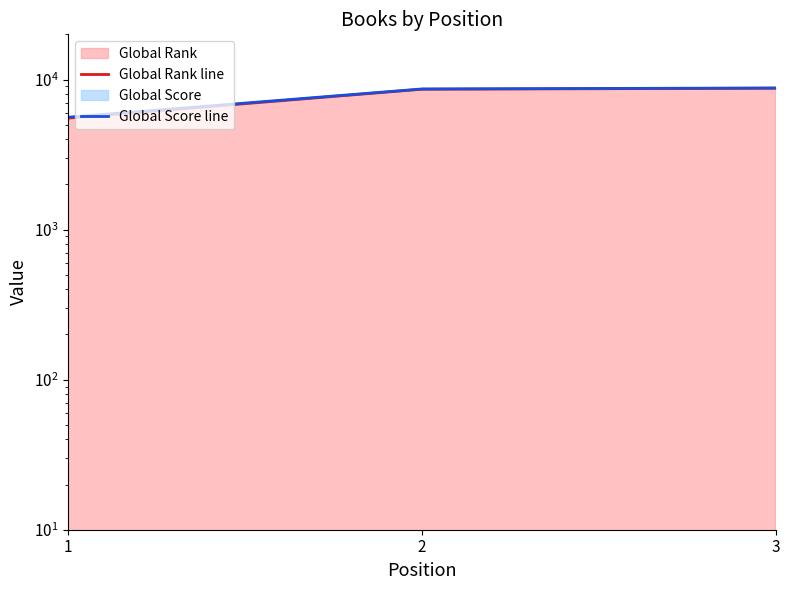

Which series changed the most between 2 and 3?

Global Rank line